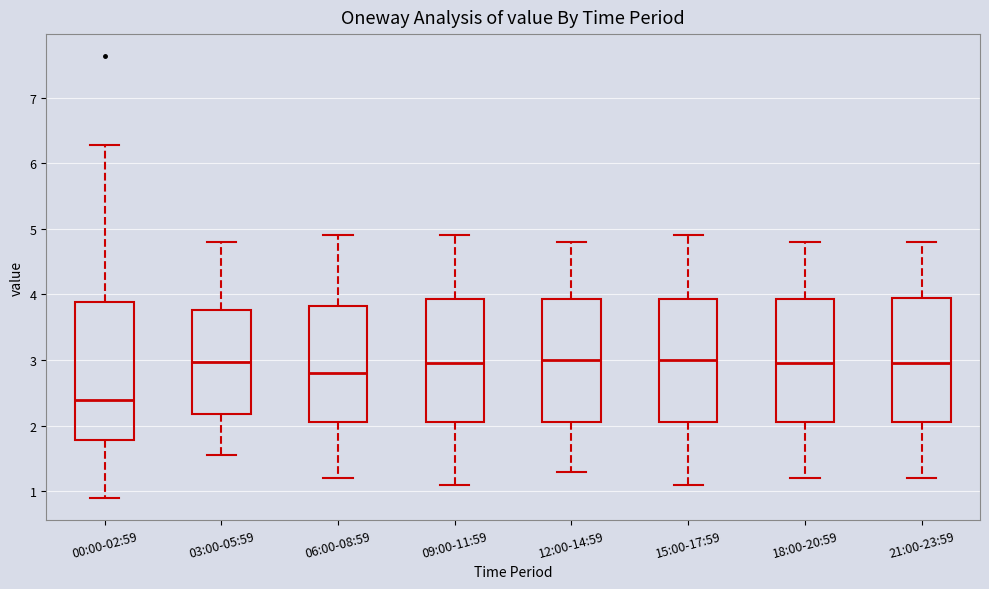

Which box has the lowest median line?

00:00-02:59